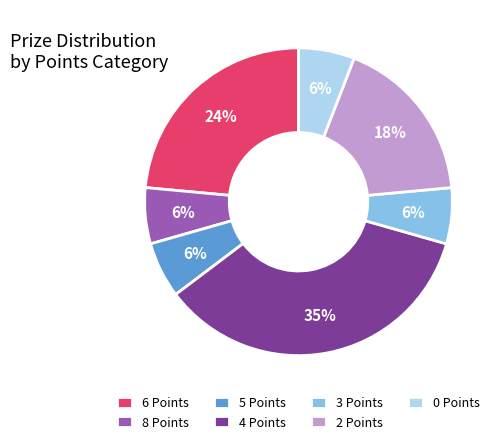

Is the sum of 4 Points and 2 Points greater than half?

Yes